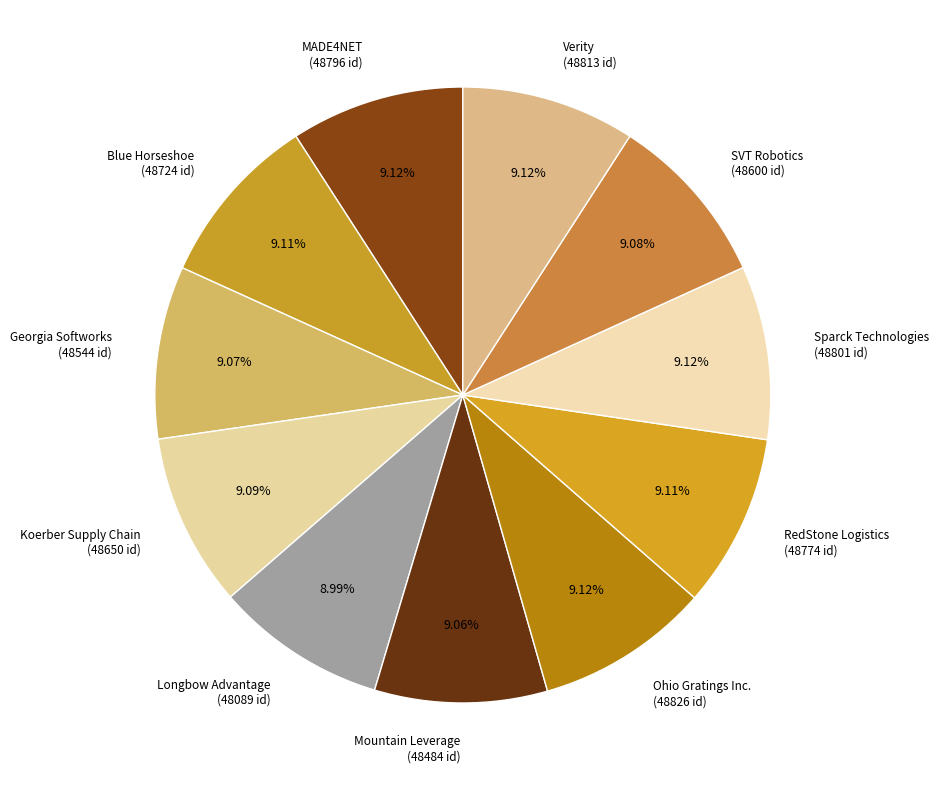

Count the number of slices in the pie.

11